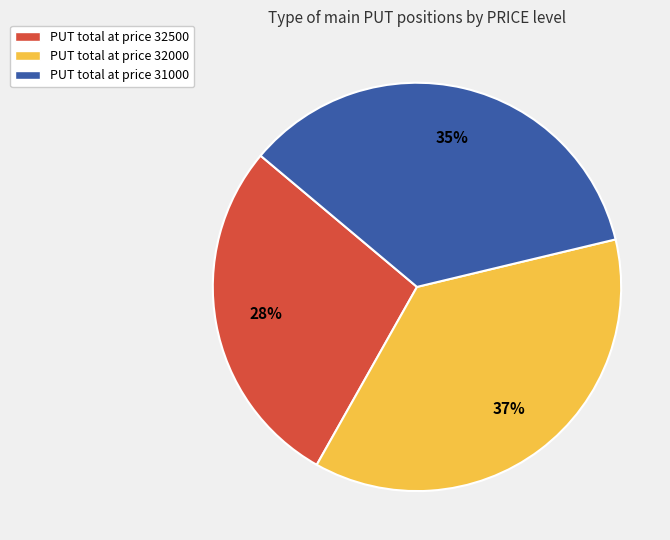

To the nearest percent, what percentage of the pie is PUT total at price 32500?

28%